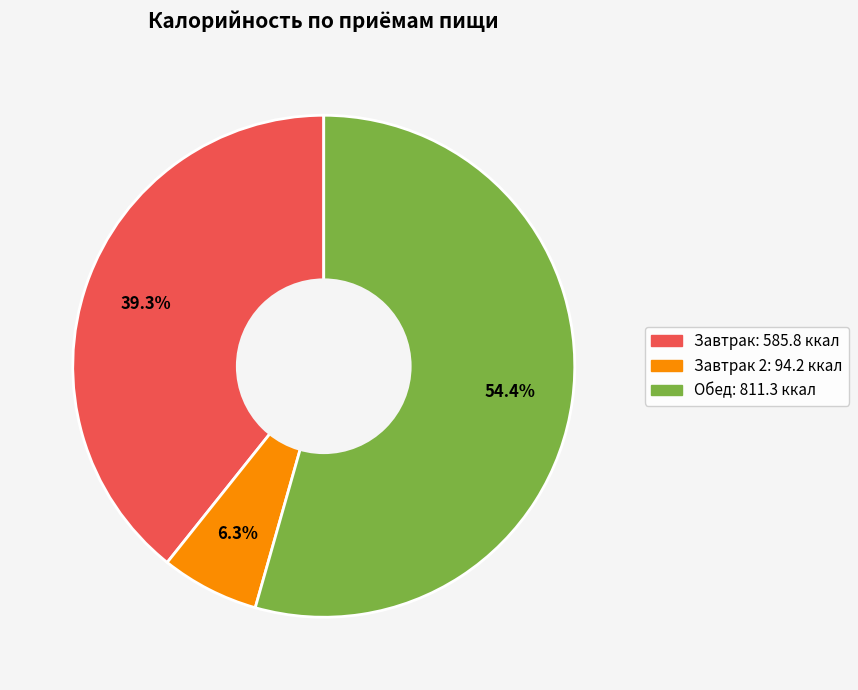

Is there any slice that represents more than half of the pie?

Yes